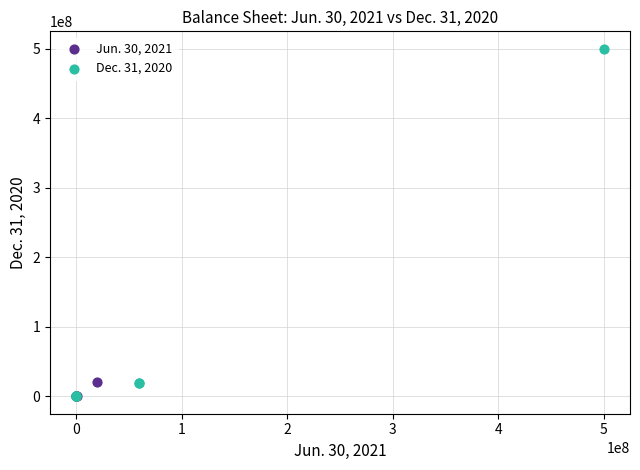

Which series has the widest spread of Y values?

Dec. 31, 2020